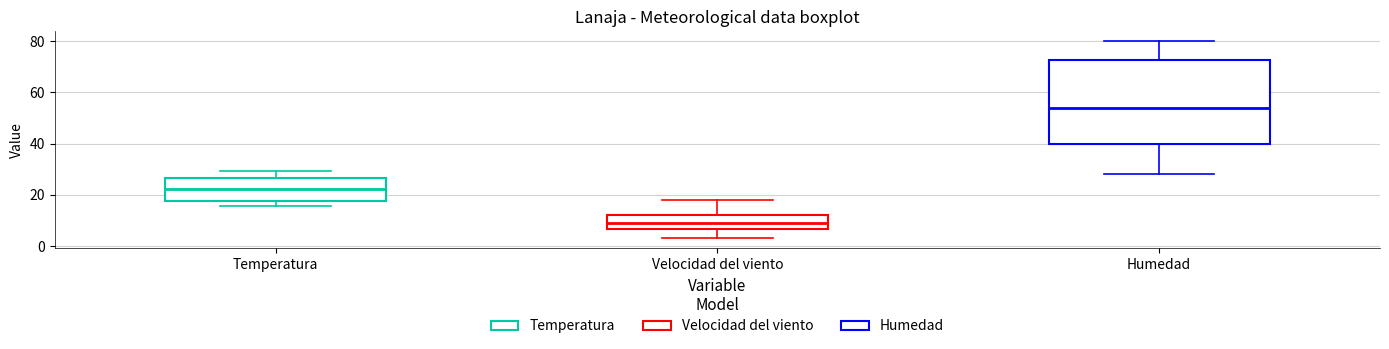

Reading left to right, transcribe this box plot: for each box, give where its median line is, the range the box spans, and where its two whiskers end, as read against the y-axis. The values are not printed on the chart, so give them approximately, as read against the axis.

Temperatura: median 22, box 18 to 26, whiskers 16 to 30
Velocidad del viento: median 10, box 6 to 12, whiskers 4 to 18
Humedad: median 54, box 40 to 72, whiskers 28 to 80